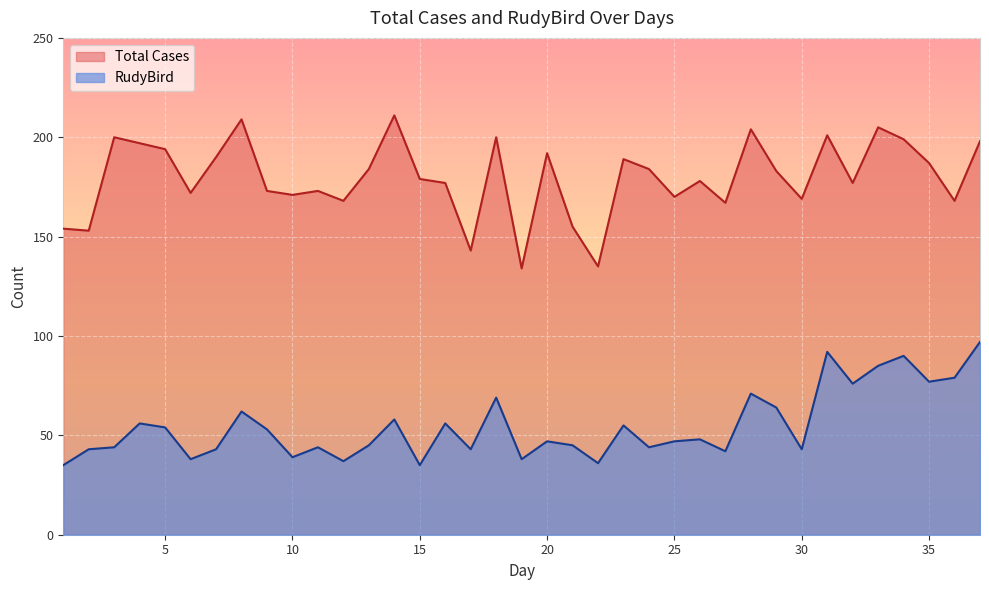

What is the maximum value shown in the chart?

211